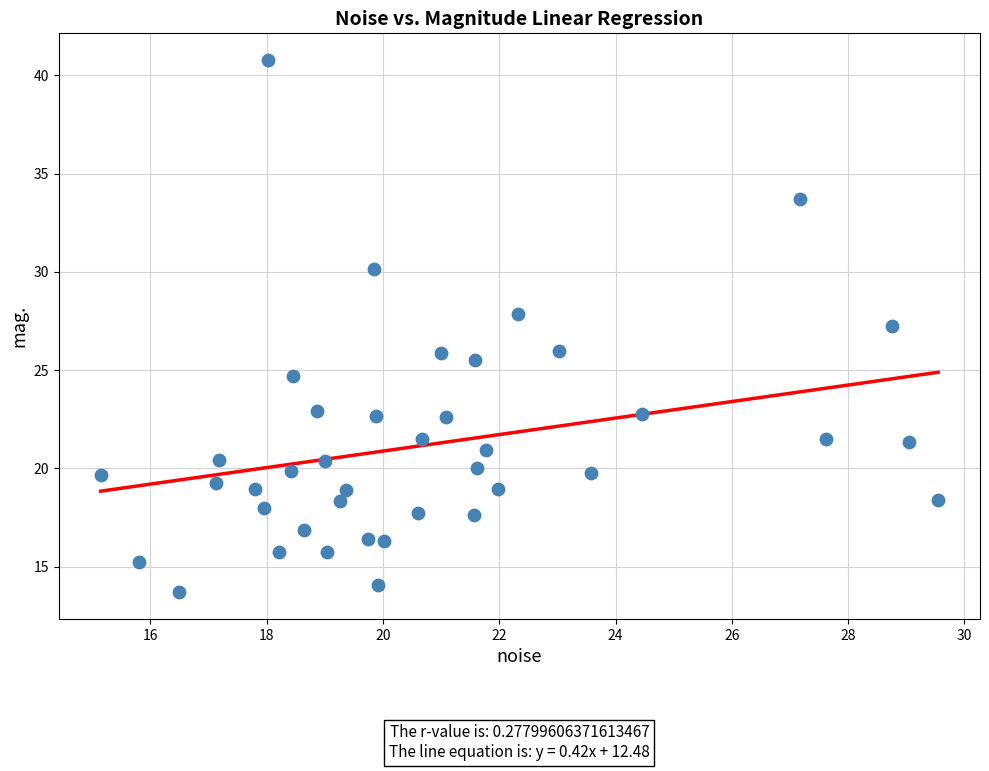

What is the range of Y values (max minus min)?

27.1